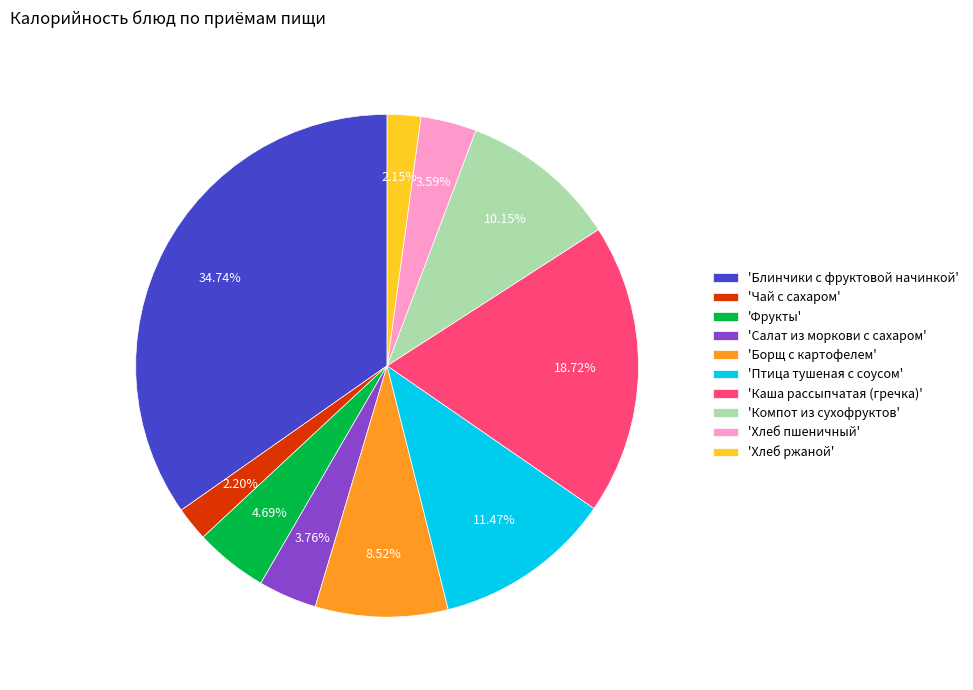

Does 'Чай с сахаром' account for over 50% of the chart?

No